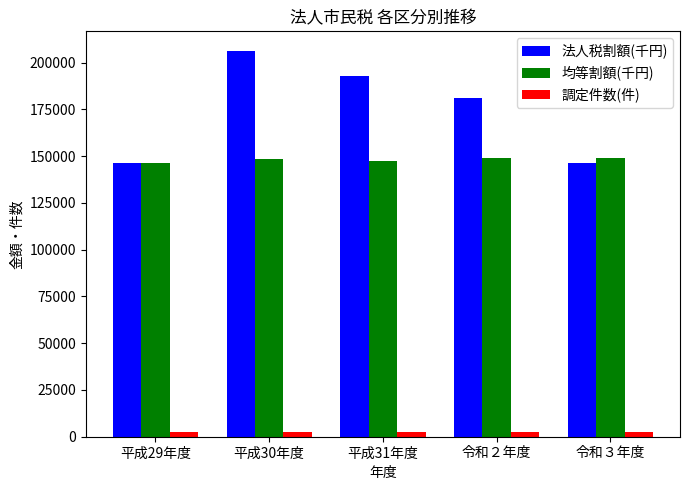

How many 均等割額(千円) values are between 147544 and 148742?

3